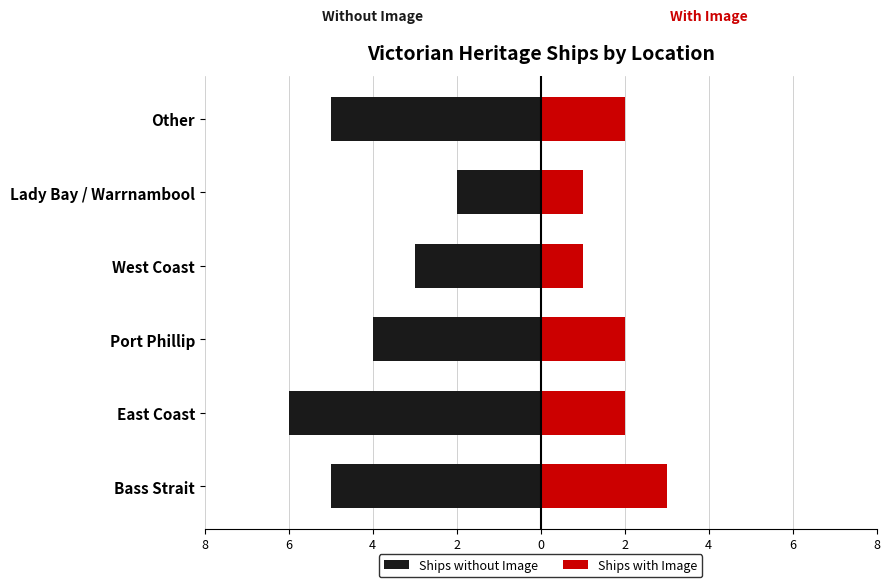

What is the average value of the Ships with Image series?

2